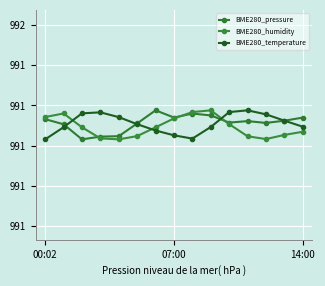

Reading right to left, transcribe all the data shown in this chart.

BME280_pressure: 991.1	991.1	991.1	991.1	991.1	991.2	991.2	991.1	991.2	991.1	991.0	991.0	991.0	991.1	991.1
BME280_humidity: 991.1	991.1	991.0	991.0	991.1	991.2	991.2	991.1	991.1	991.0	991.0	991.0	991.1	991.2	991.1
BME280_temperature: 991.1	991.1	991.2	991.2	991.2	991.1	991.0	991.1	991.1	991.1	991.1	991.2	991.2	991.1	991.0